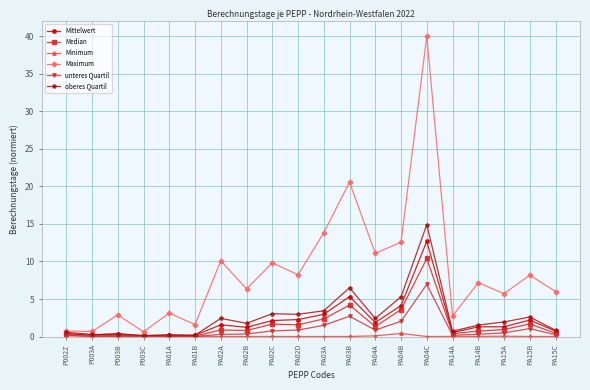

At which category does the chart reach its peak across all series?

PA04C